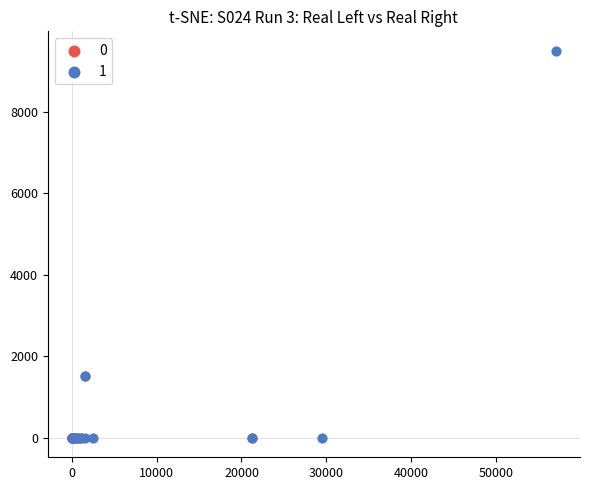

Which series contains the highest Y value?

1